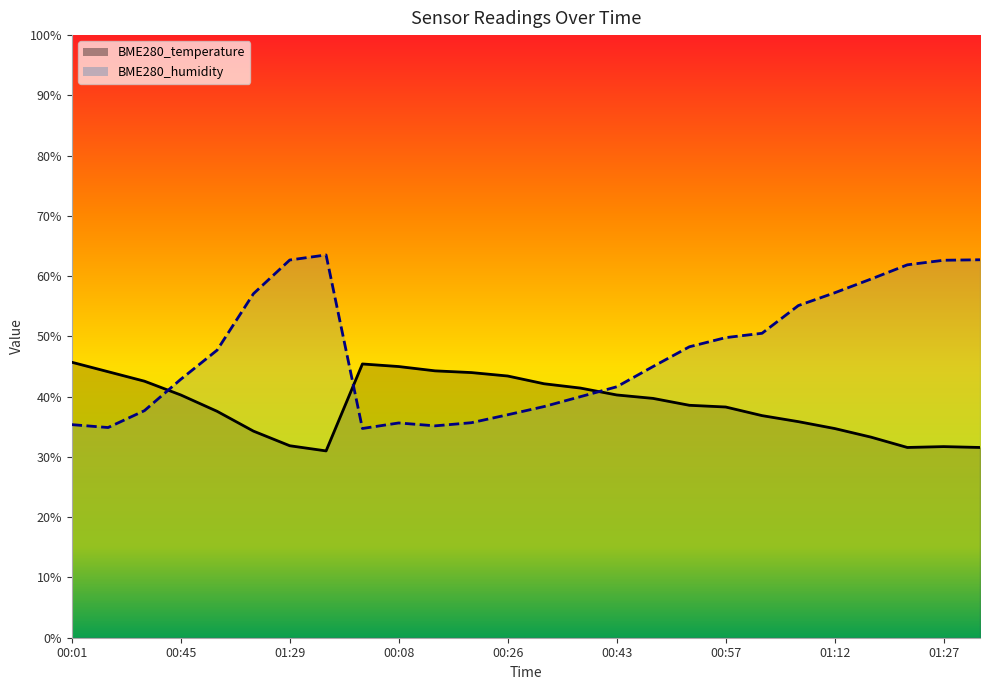

What is the value of the BME280_humidity point at the 22nd from the left?

57.2